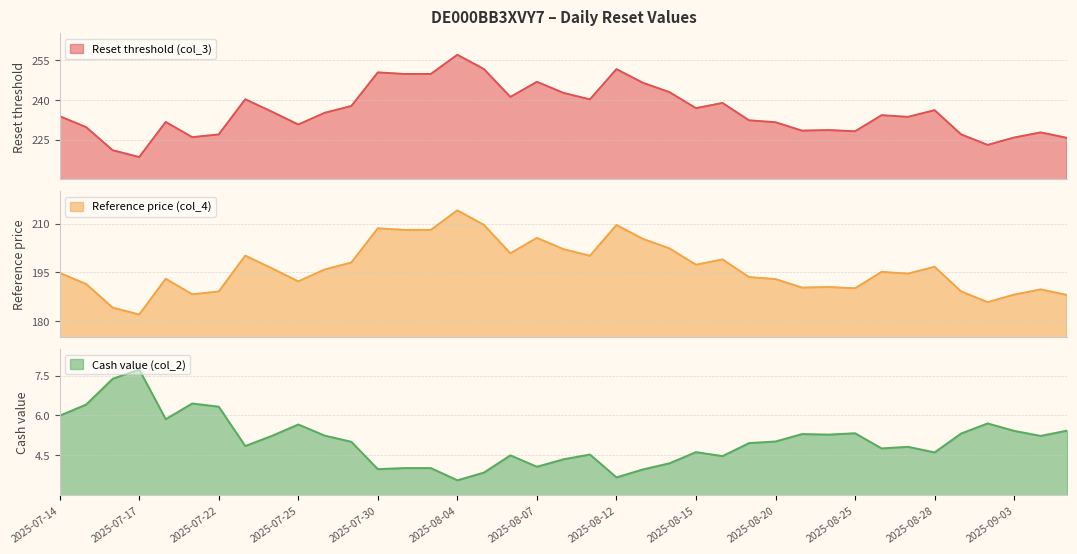

Rank the series at 2025-08-01 from lowest to highest value.

Cash value (col_2), Reference price (col_4), Reset threshold (col_3)